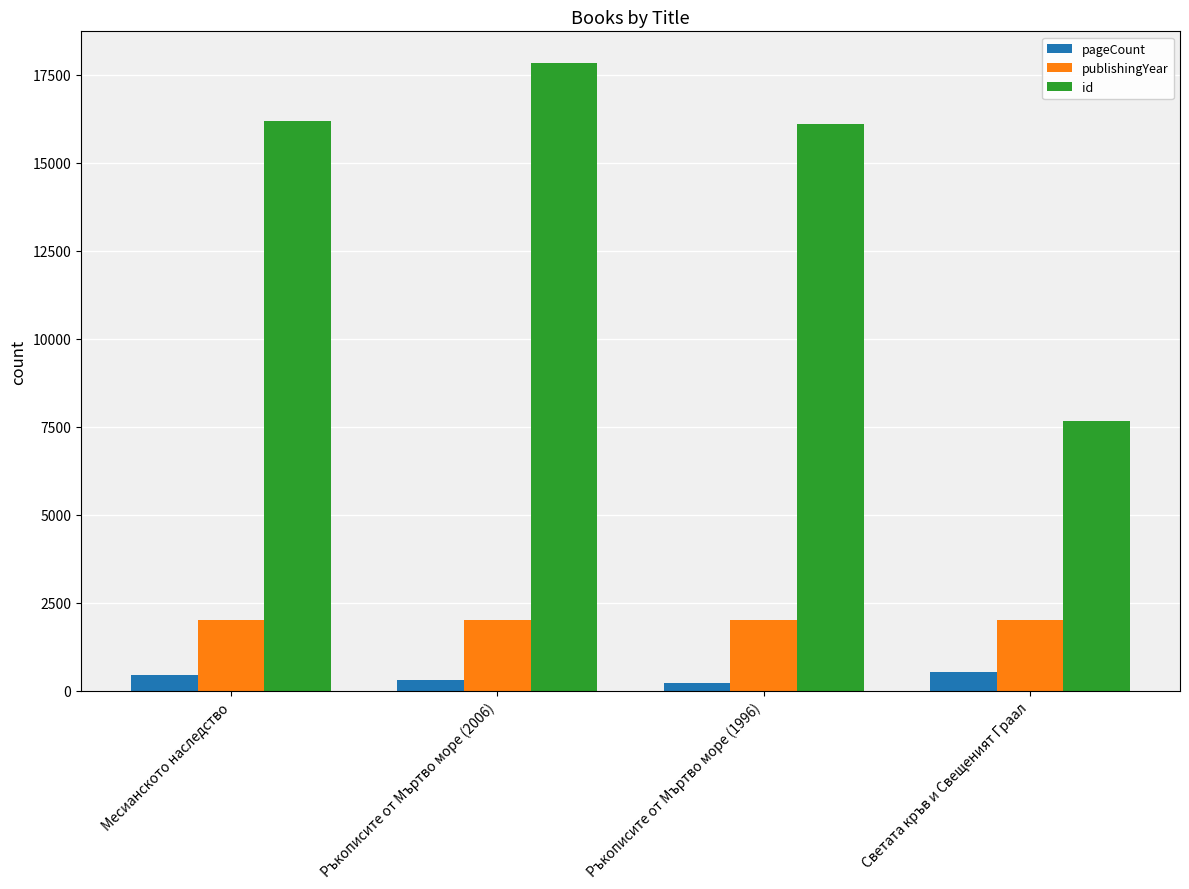

At how many categories does at least one series exceed 10064?

3